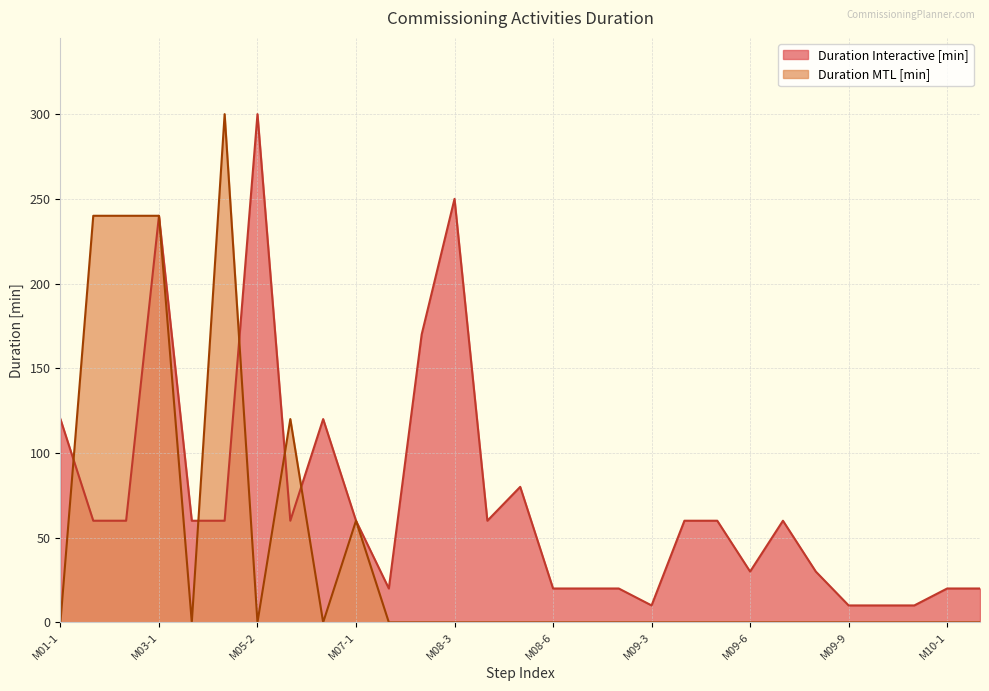

Which label corresponds to the largest value in the chart?

M05-2